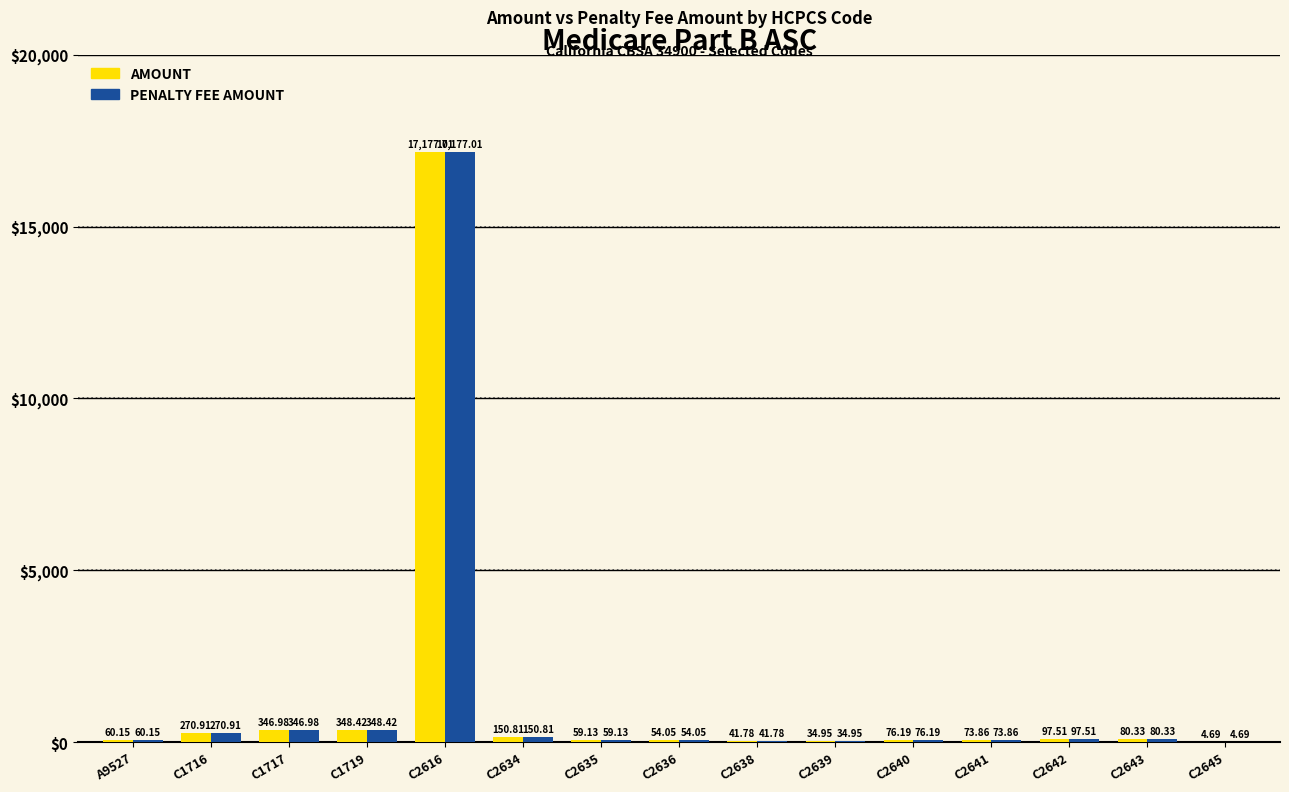

What is the sum of the AMOUNT values at C2642 and C2641?

171.4